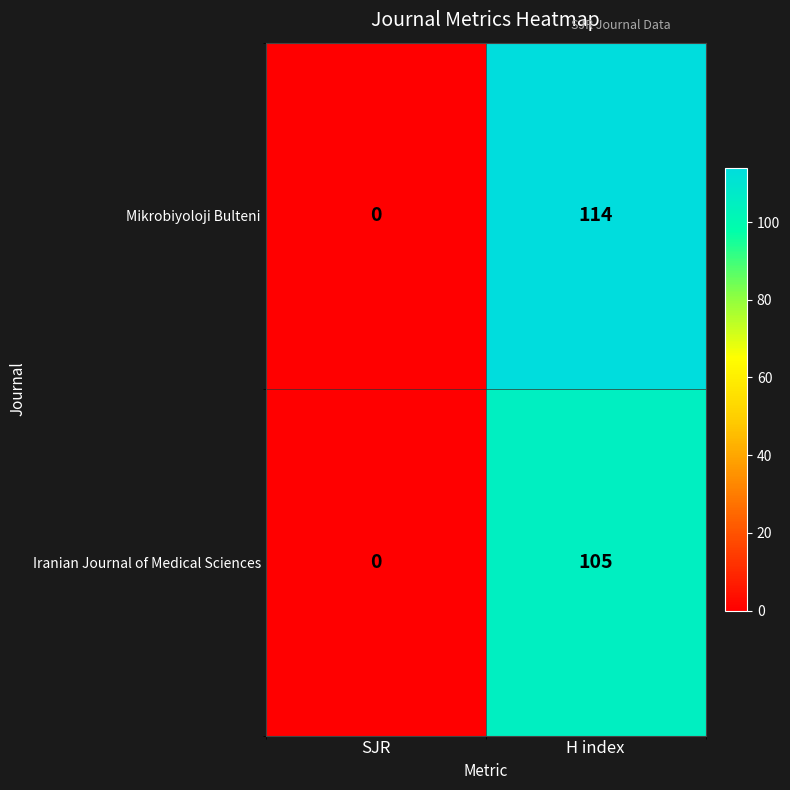

Where is Iranian Journal of Medical Sciences nearest to the value 52?

SJR